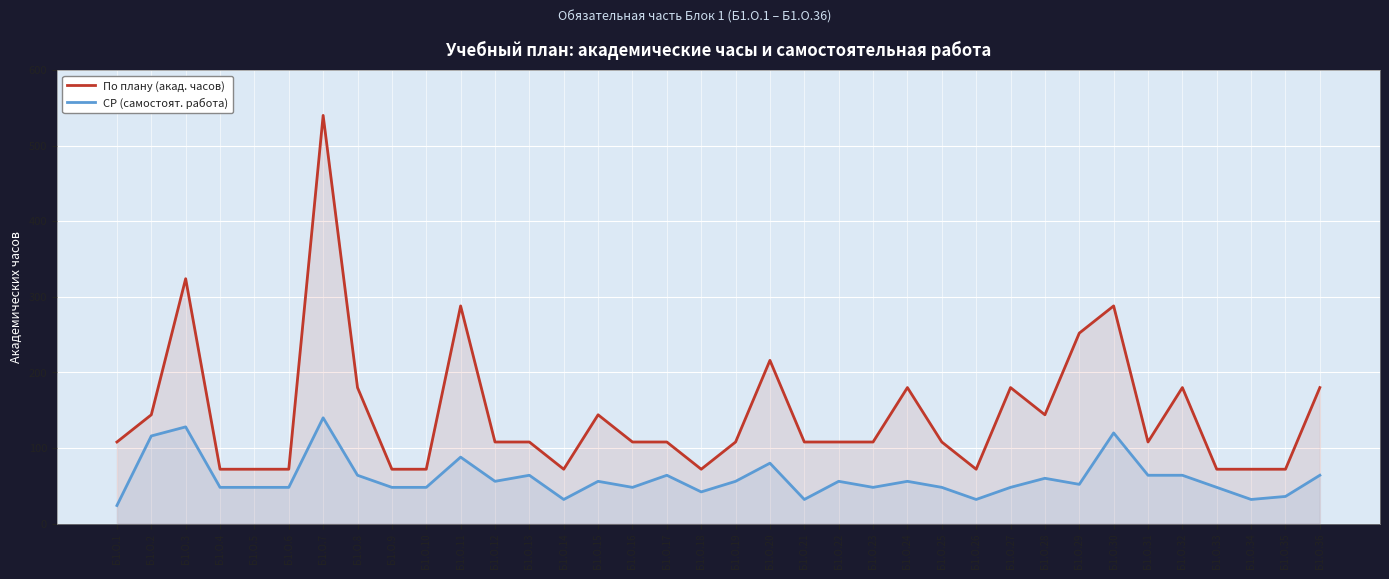

Which category has the lowest value in the По плану (акад. часов) series?

Б1.О.4